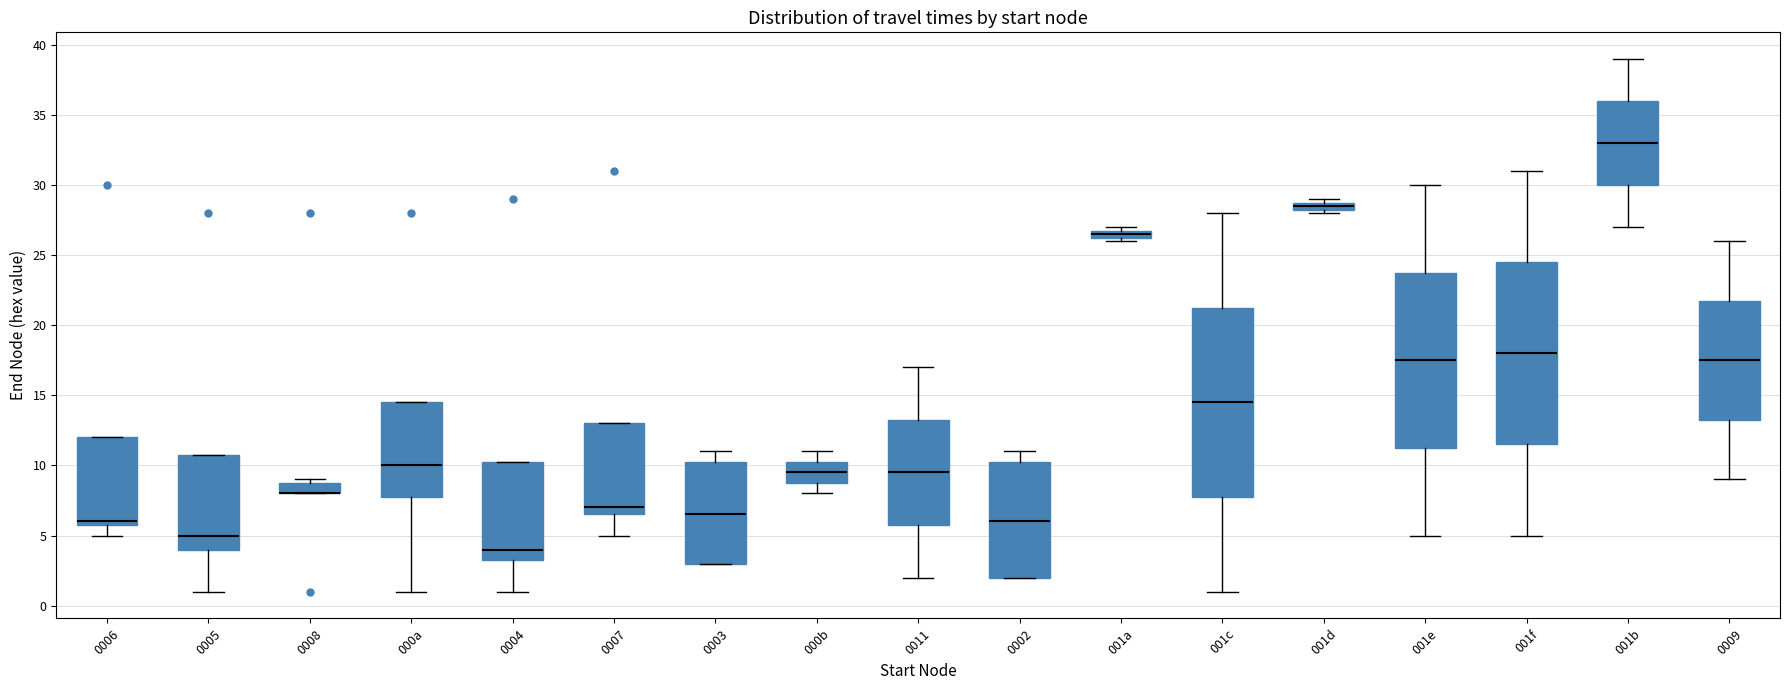

Where is the lower edge of the box for 0004 on the y-axis? The values are not printed on the chart, so give them approximately, as read against the axis.

3.5